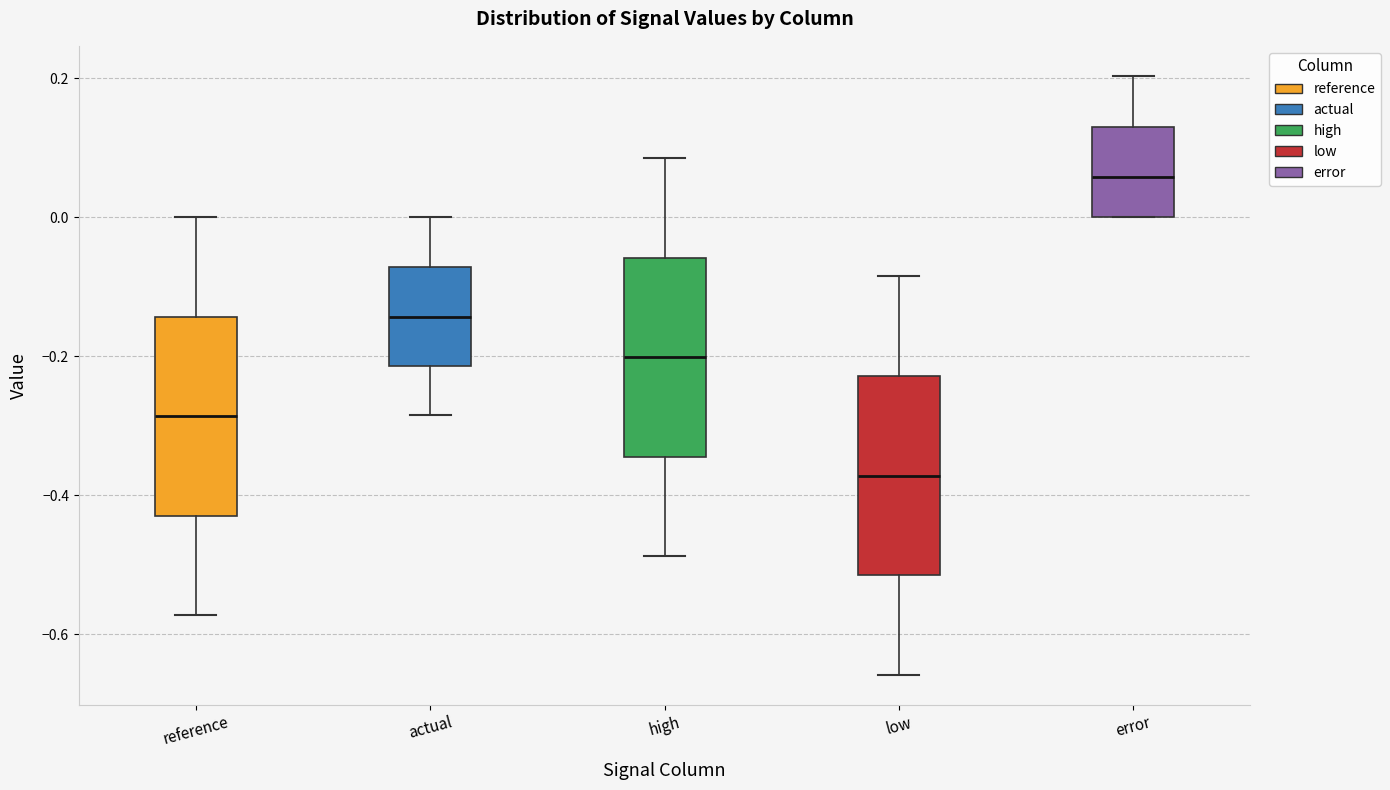

Which box has the lowest median line?

low